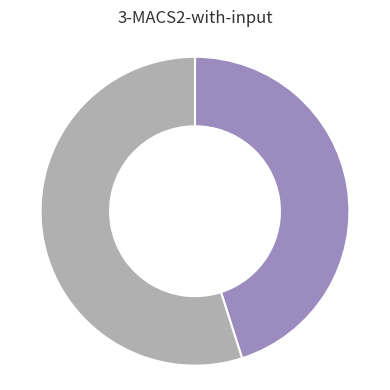

Count the number of slices in the pie.

2